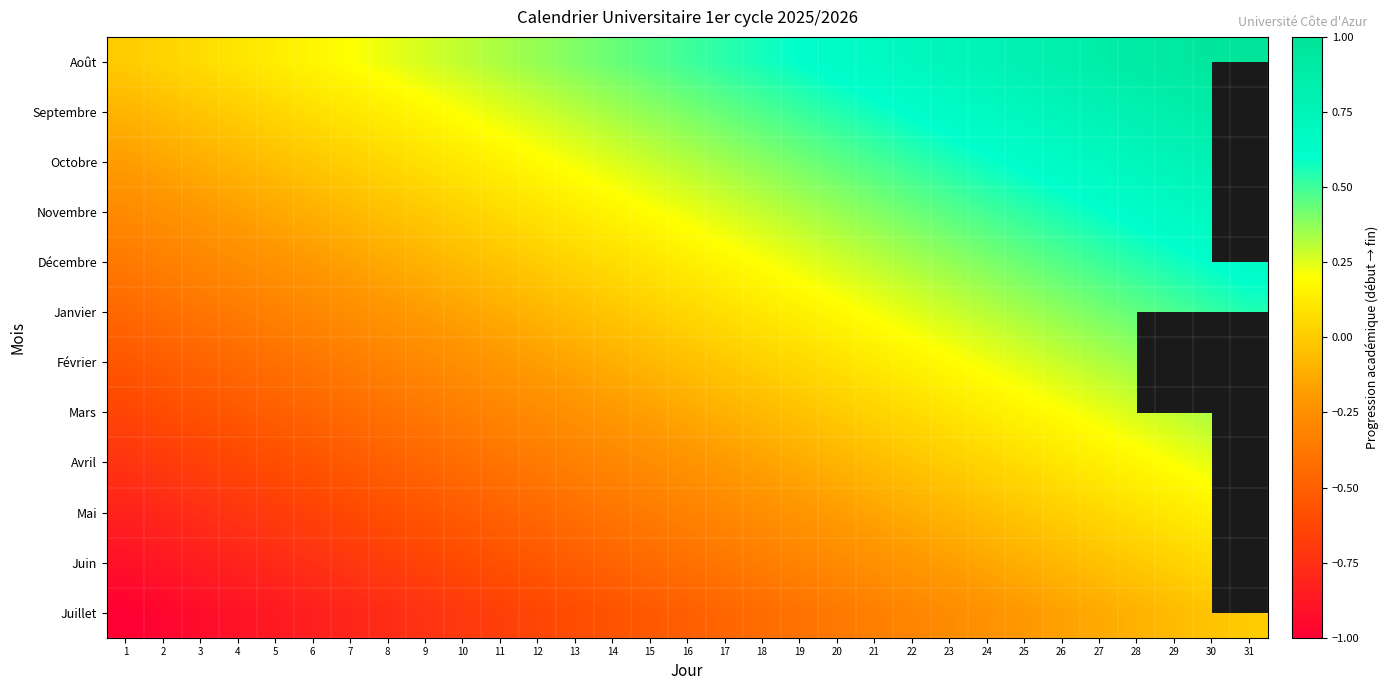

Count the number of data series in this chart.

12